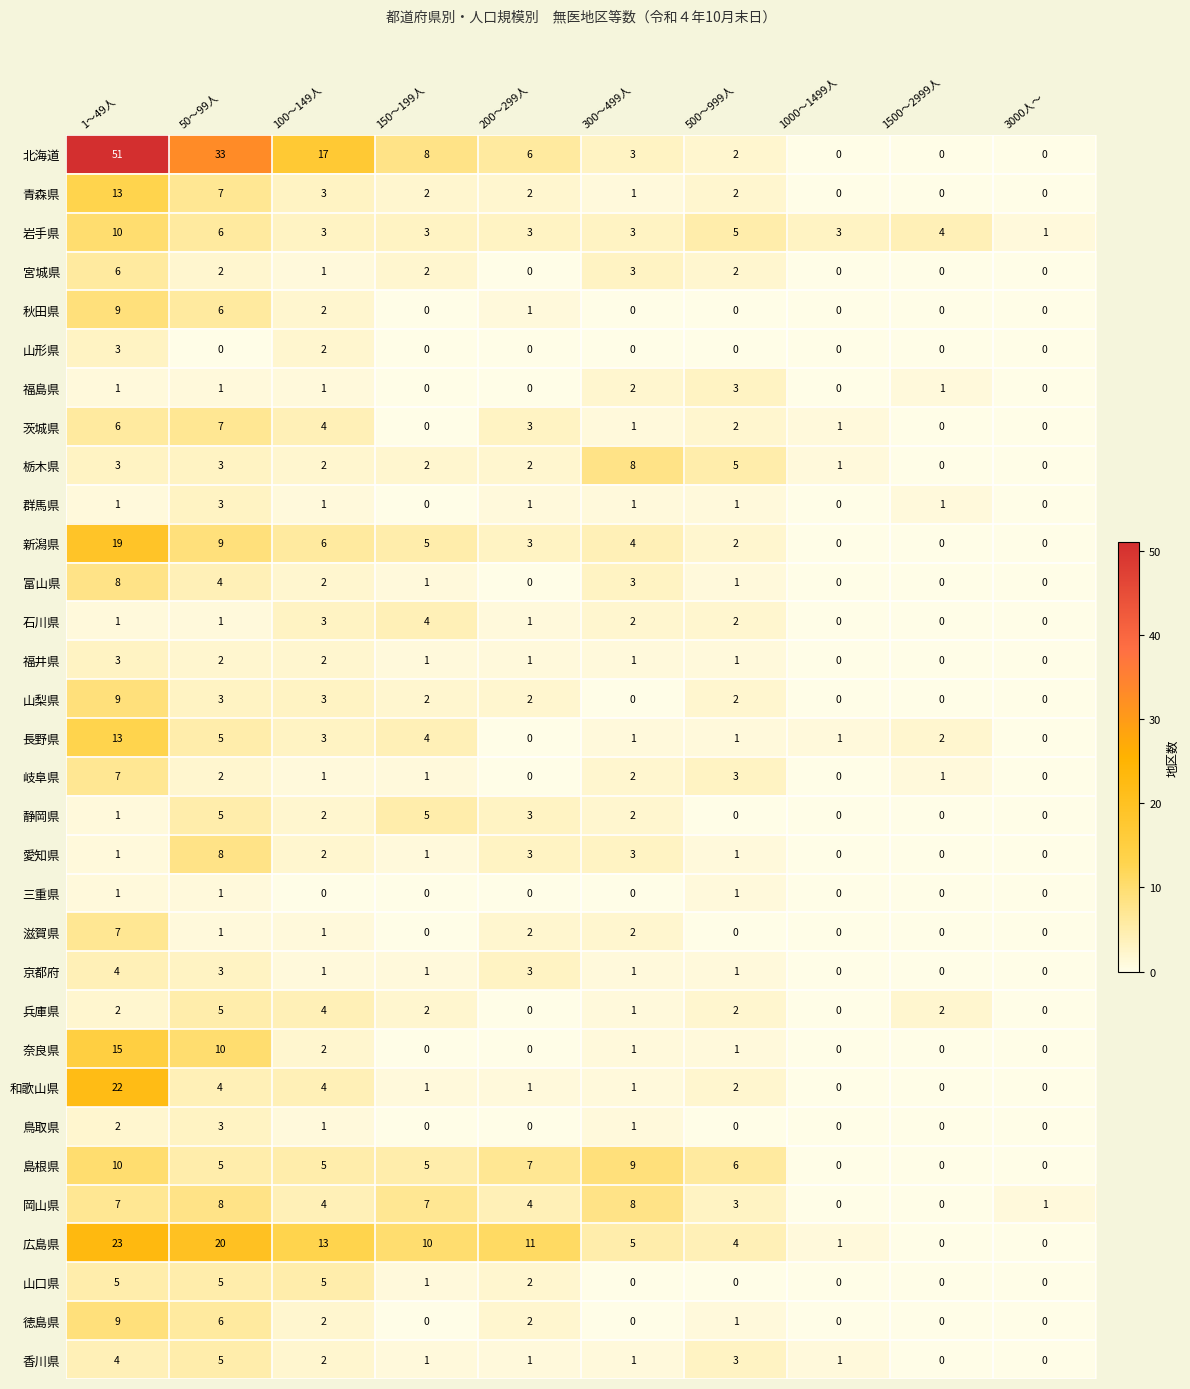

At which label does 富山県 first exceed 1?

1～49人